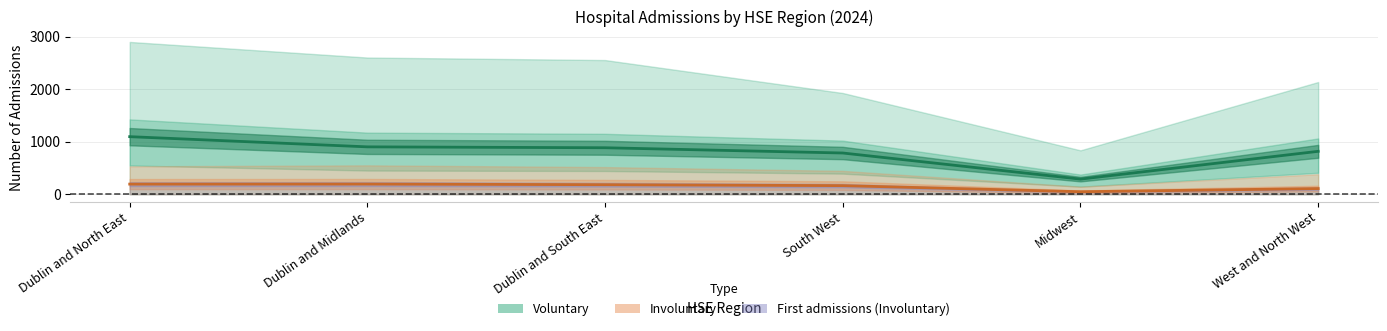

What is the difference between the maximum and minimum values in the Involuntary series?

146